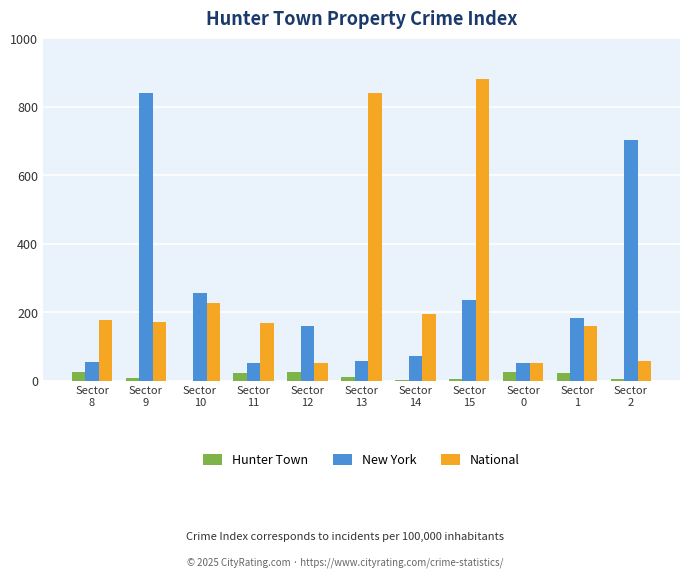

What is the greatest value displayed?

881